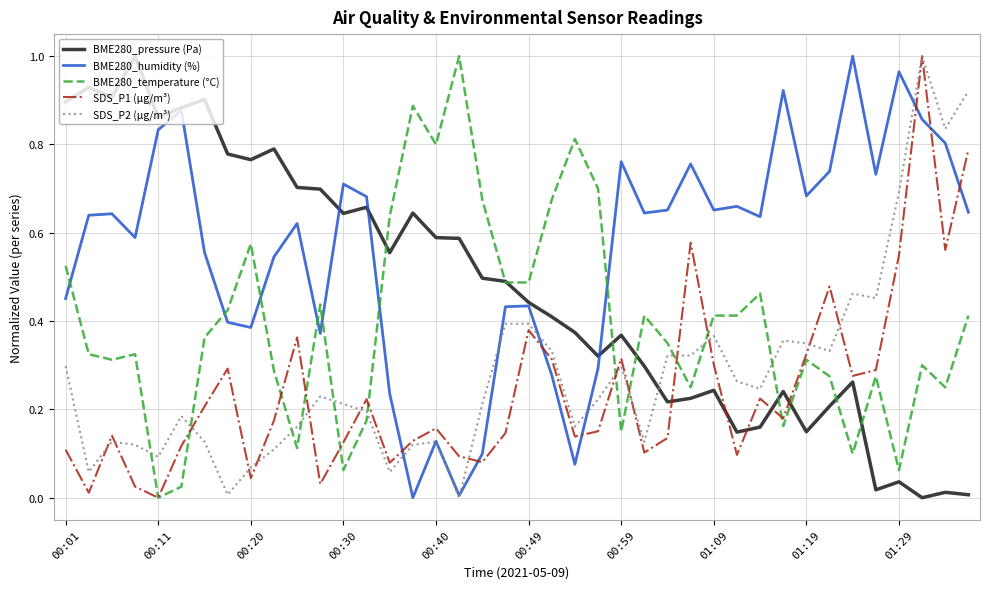

Which series has the largest total across all categories?

BME280_humidity (%)